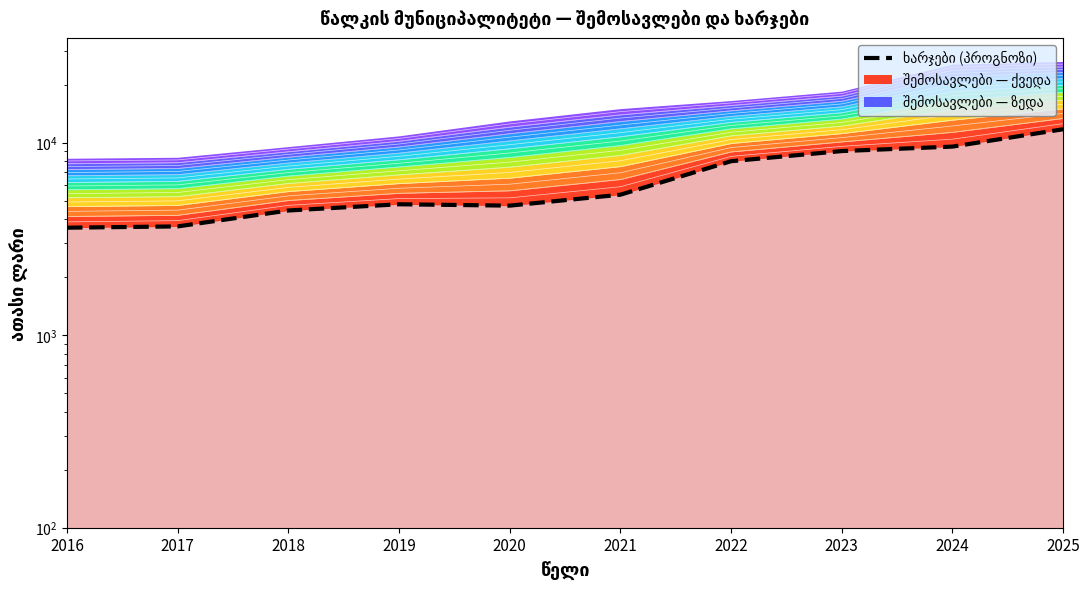

What is the difference between the second highest and minimum values?

5922.3